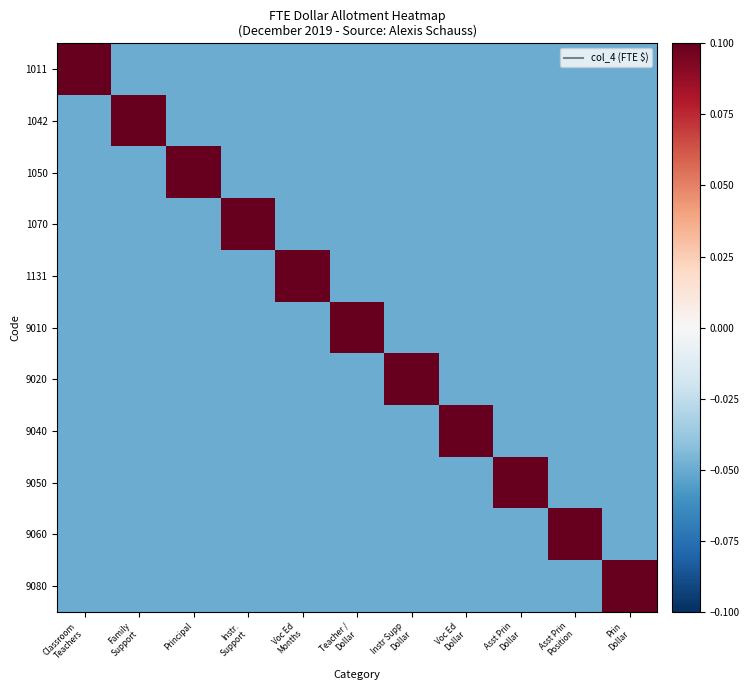

What is the smallest value displayed?

-0.1